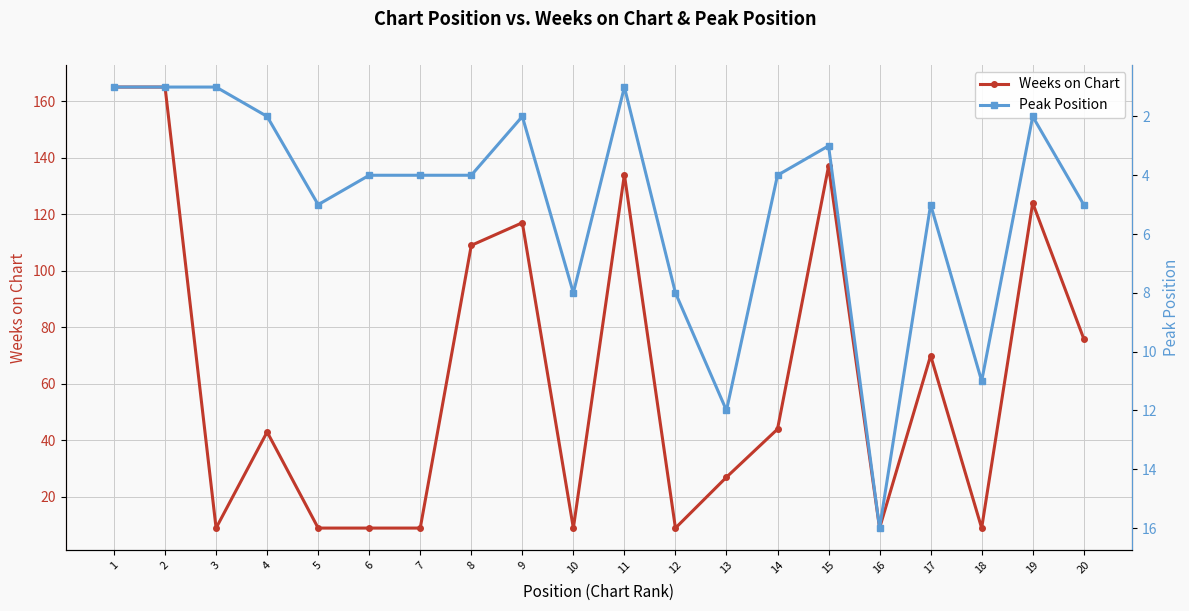

At how many categories does at least one series exceed 29?

11